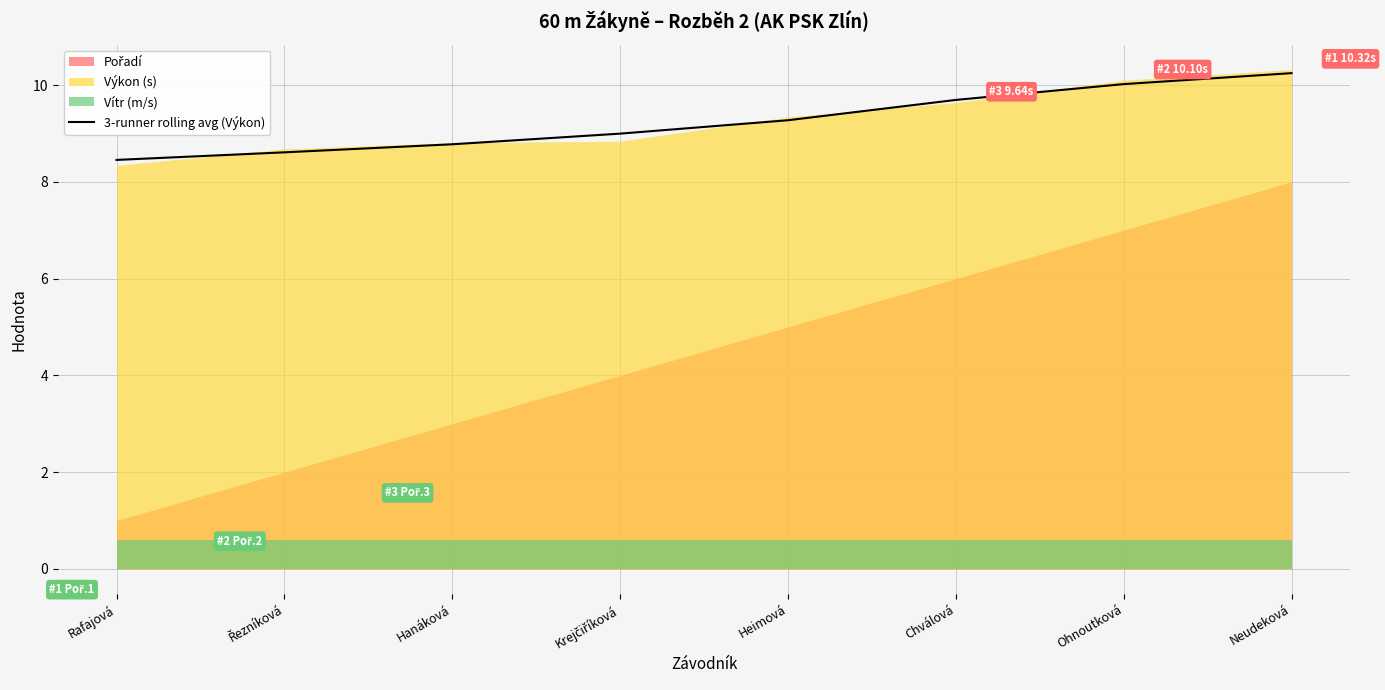

Rank the categories by value from highest to lowest.

Neudeková, Ohnoutková, Chválová, Heimová, Krejčiříková, Hanáková, Řezníková, Rafajová